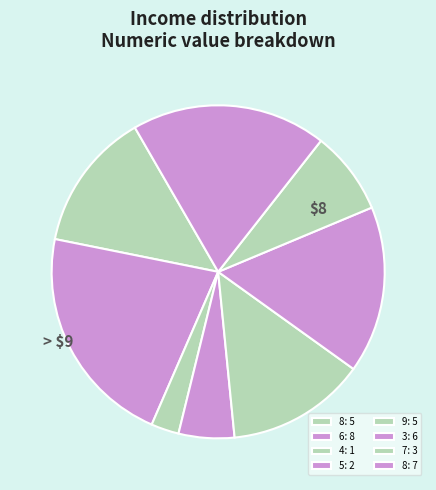

Does any single category account for the majority?

No